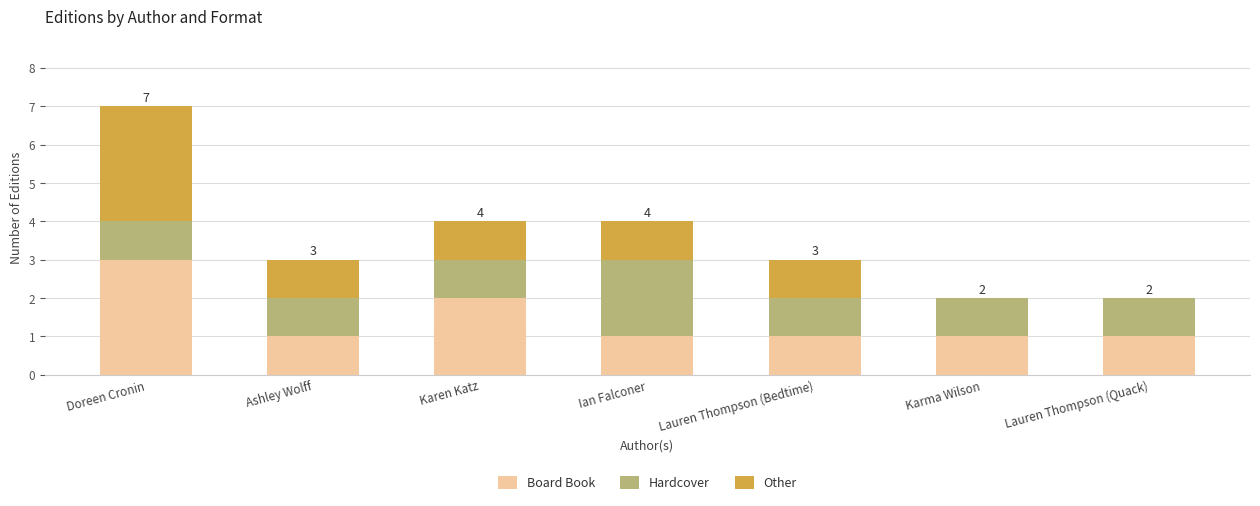

Is it true that Board Book equals 1 at Doreen Cronin?

False